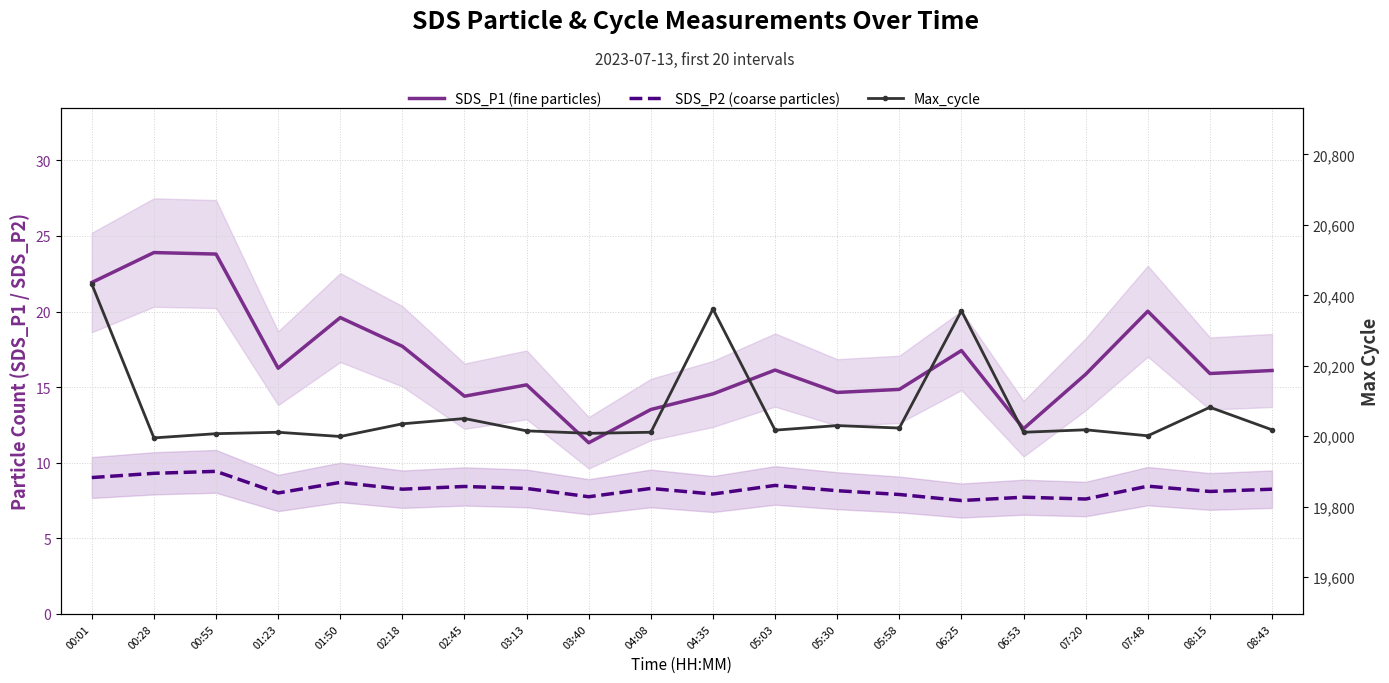

List the labels in order of SDS_P2 (coarse particles) value, largest first.

00:55, 00:28, 00:01, 01:50, 05:03, 07:48, 02:45, 03:13, 04:08, 02:18, 08:43, 05:30, 08:15, 01:23, 04:35, 05:58, 03:40, 06:53, 07:20, 06:25